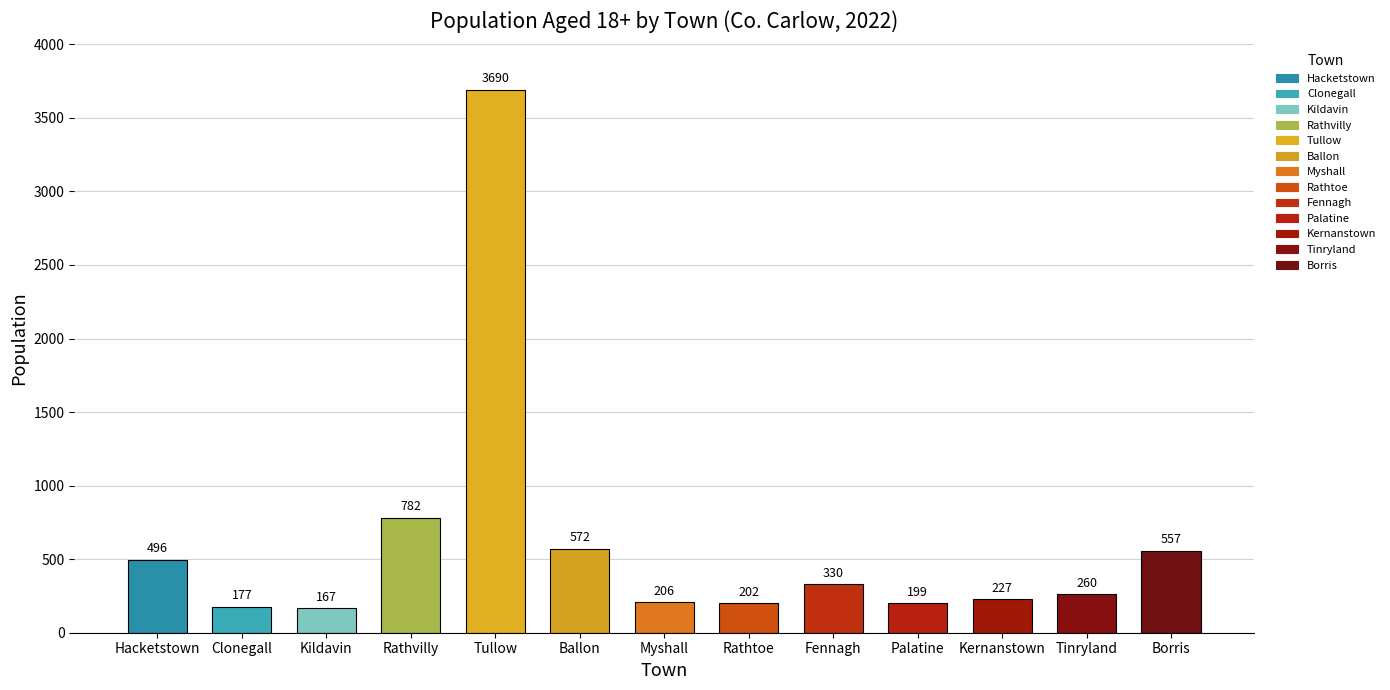

How many data points does each series have?

13